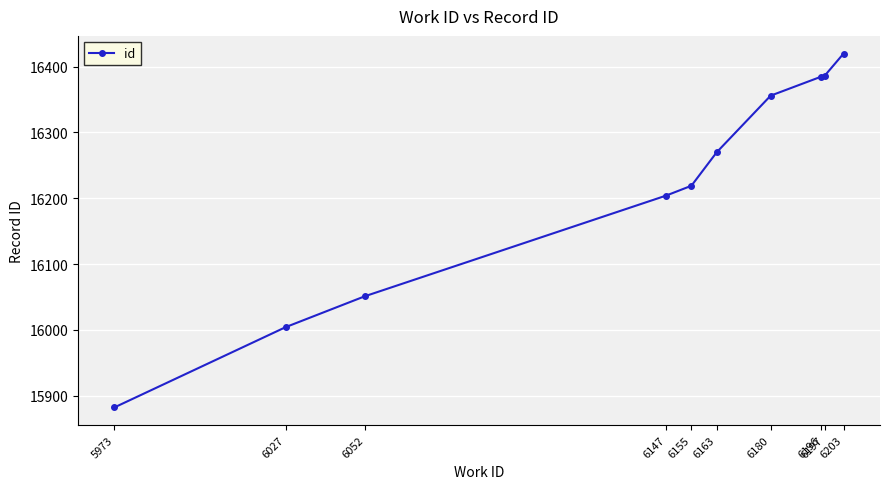

What is the difference between the values at 6180 and 6203?

64